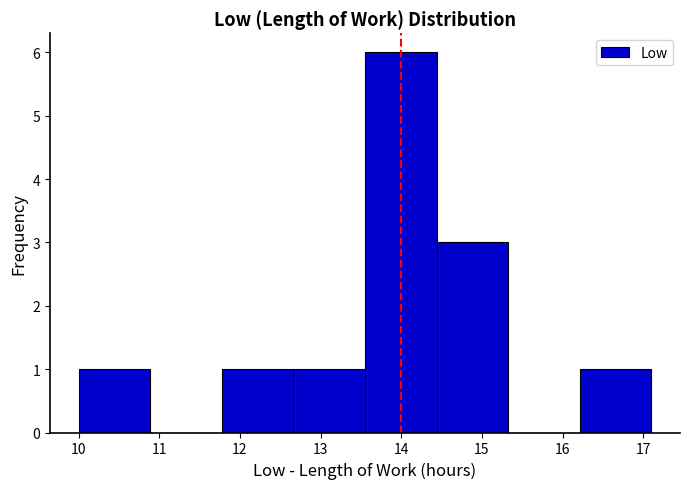

Reading left to right, list every bar in this chart as the range it spans on the x-axis followed by its height. Neither the bar edges nor the heights are printed on the chart, so give them approximately, as read against the axes.

10.0 to 10.9: 1
10.9 to 11.8: 0
11.8 to 12.7: 1
12.7 to 13.6: 1
13.6 to 14.4: 6
14.4 to 15.3: 3
15.3 to 16.2: 0
16.2 to 17.1: 1